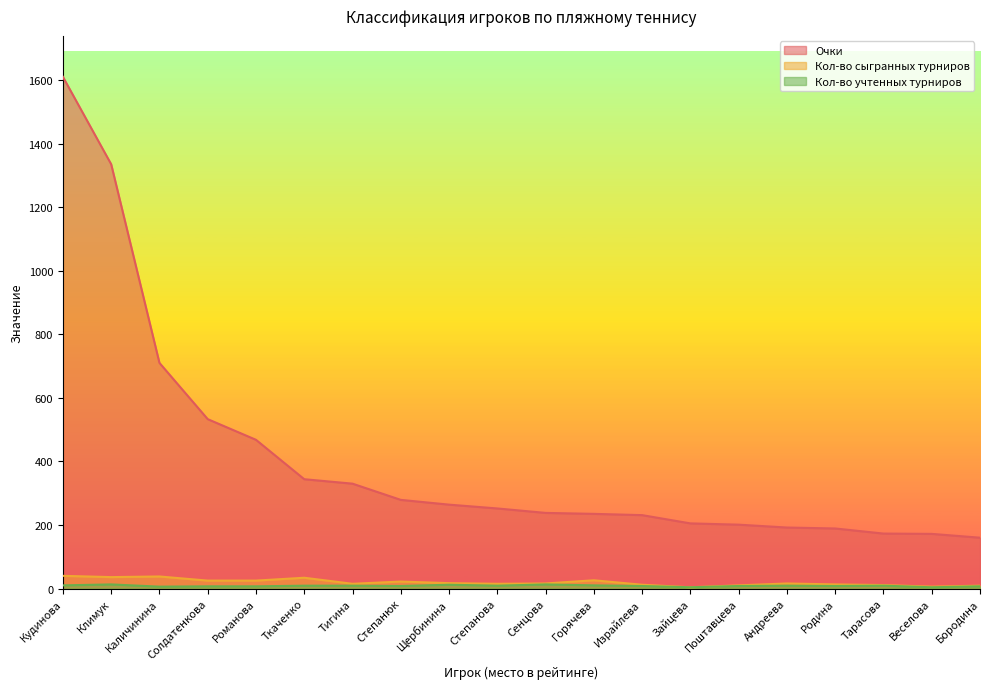

At Степанова, list the series in order from smallest to largest.

Кол-во учтенных турниров, Кол-во сыгранных турниров, Очки